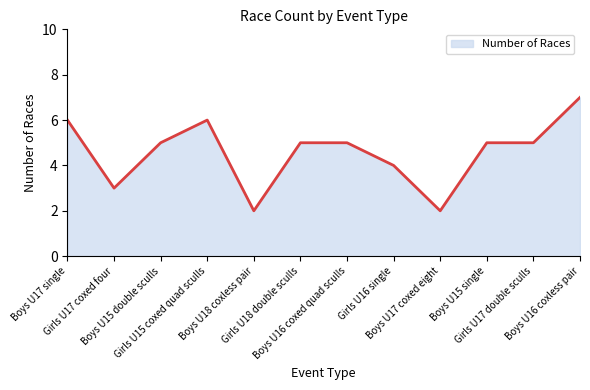

Which has a higher value, Boys U15 double sculls or Girls U15 coxed quad sculls?

Girls U15 coxed quad sculls